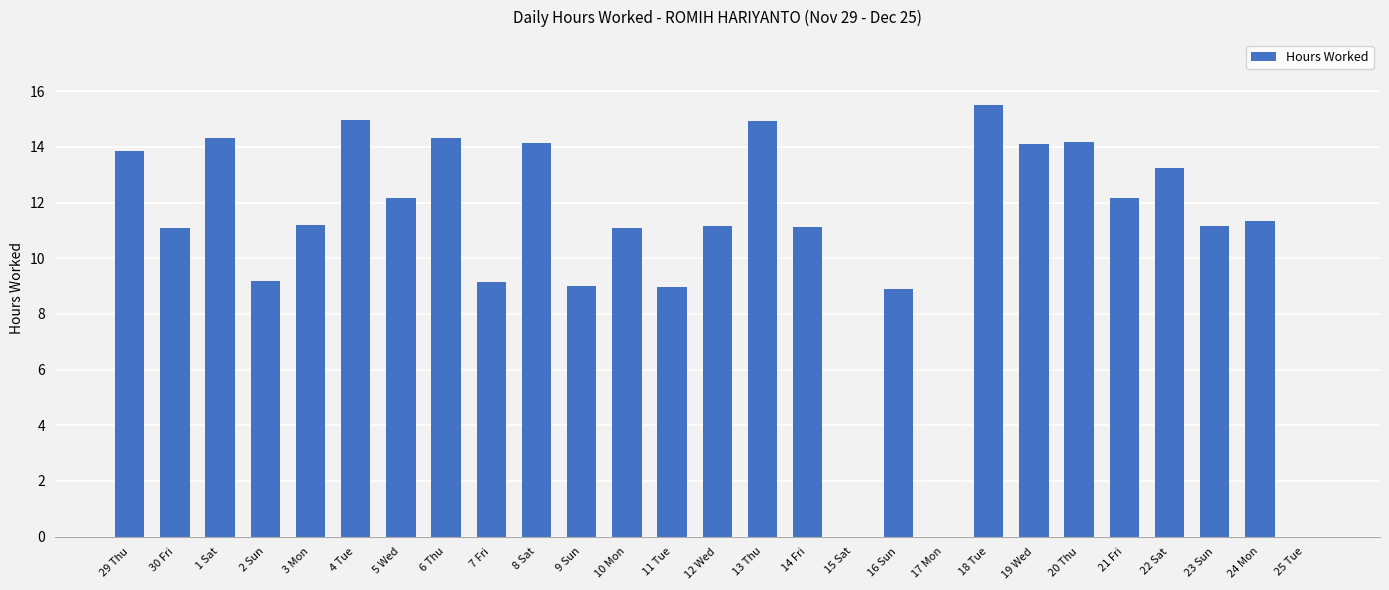

What is the sum of the values at 11 Tue and 6 Thu?

23.3